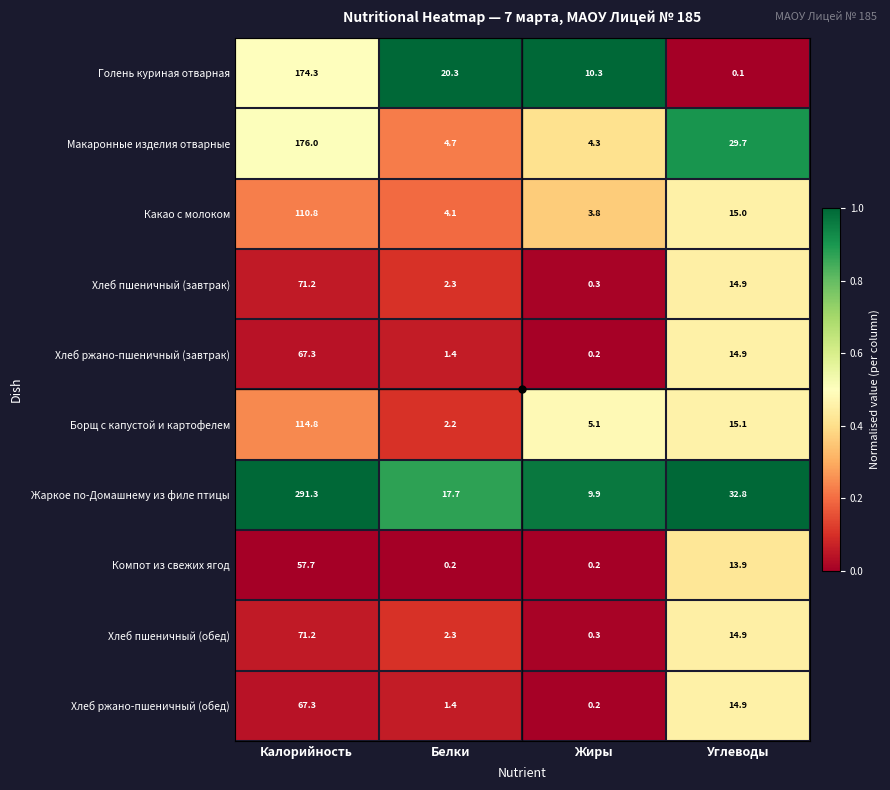

Which series has the largest range (max minus min)?

Жаркое по-Домашнему из филе птицы